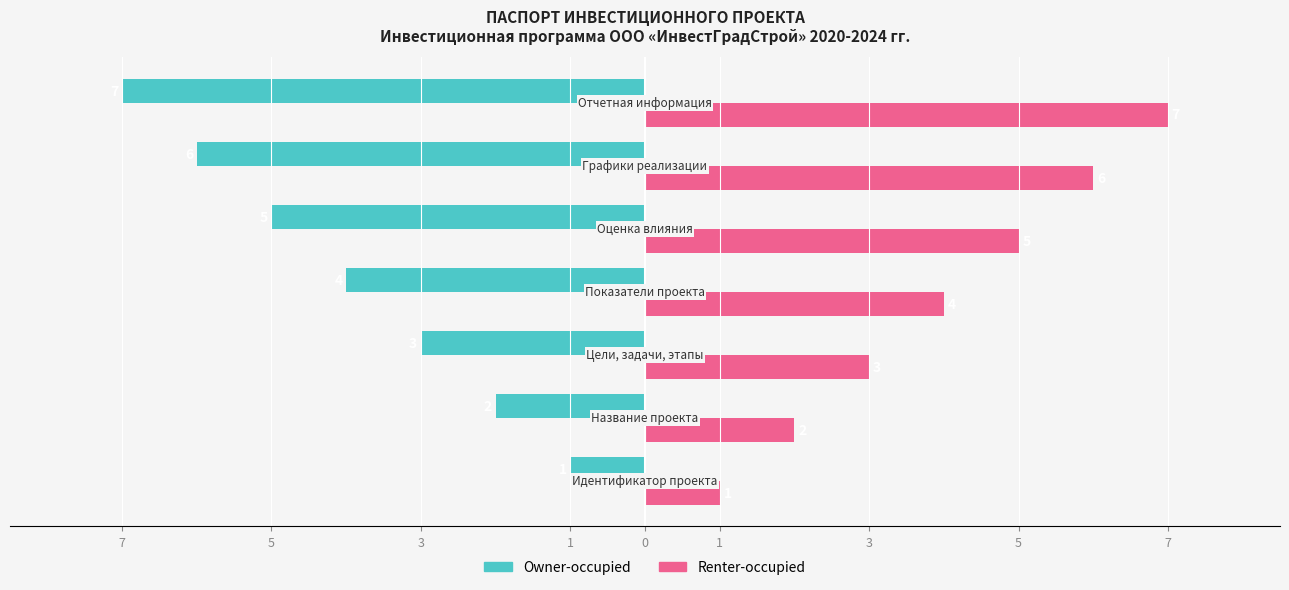

Count the Owner-occupied values in the range -6 to -2.

5